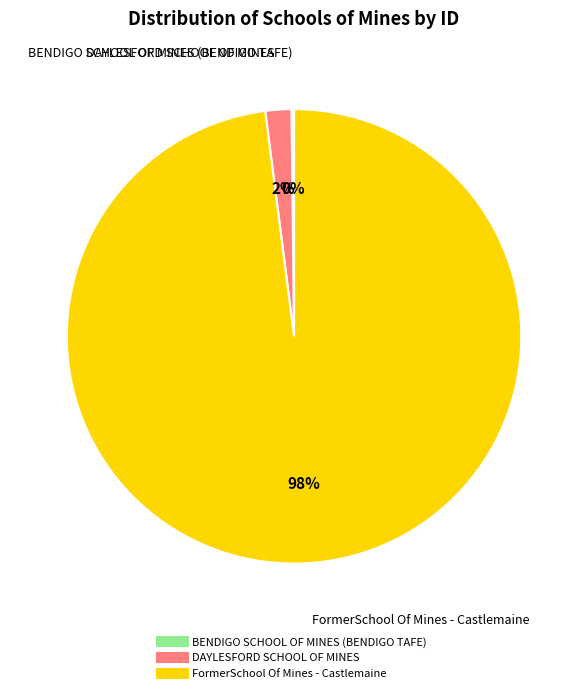

Which slice is the largest?

FormerSchool Of Mines - Castlemaine